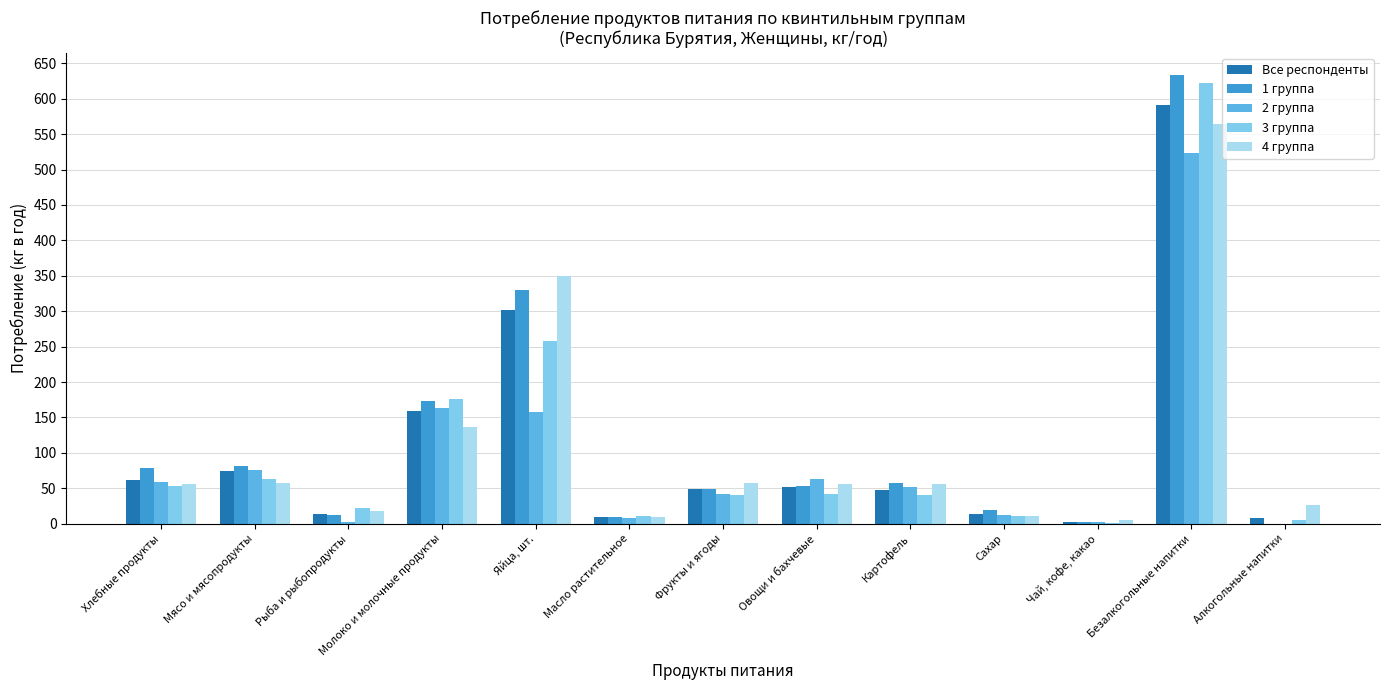

What is the sum of all 4 группа values?

1402.8